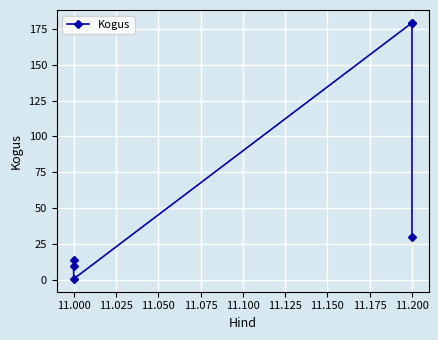

What is the smallest value displayed?

1